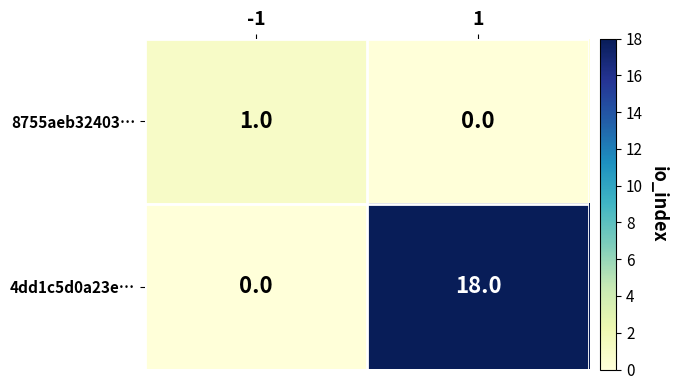

List the series in order of their overall mean, lowest first.

8755aeb32403…, 4dd1c5d0a23e…